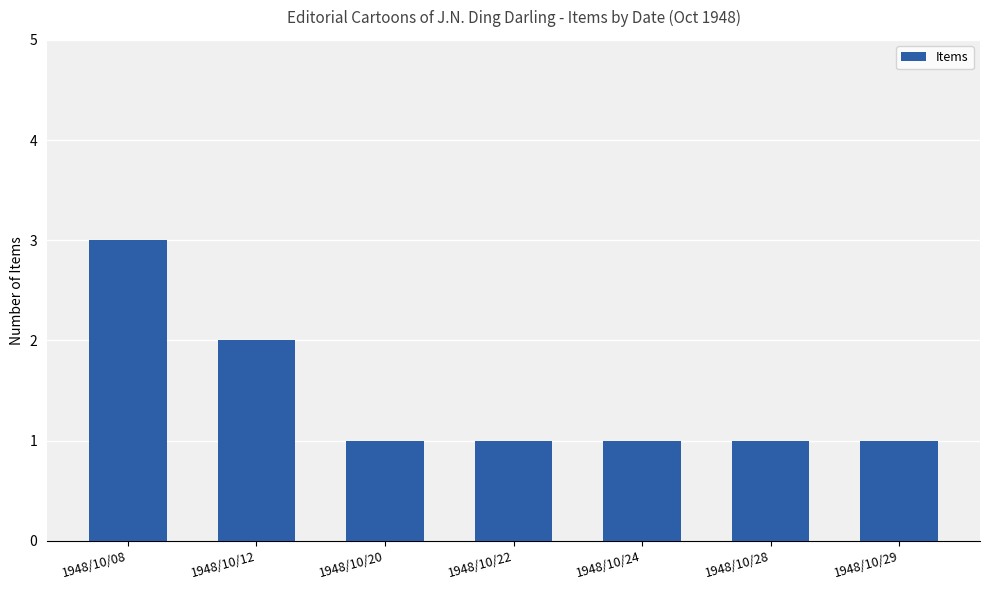

Which has a higher value, 1948/10/24 or 1948/10/12?

1948/10/12